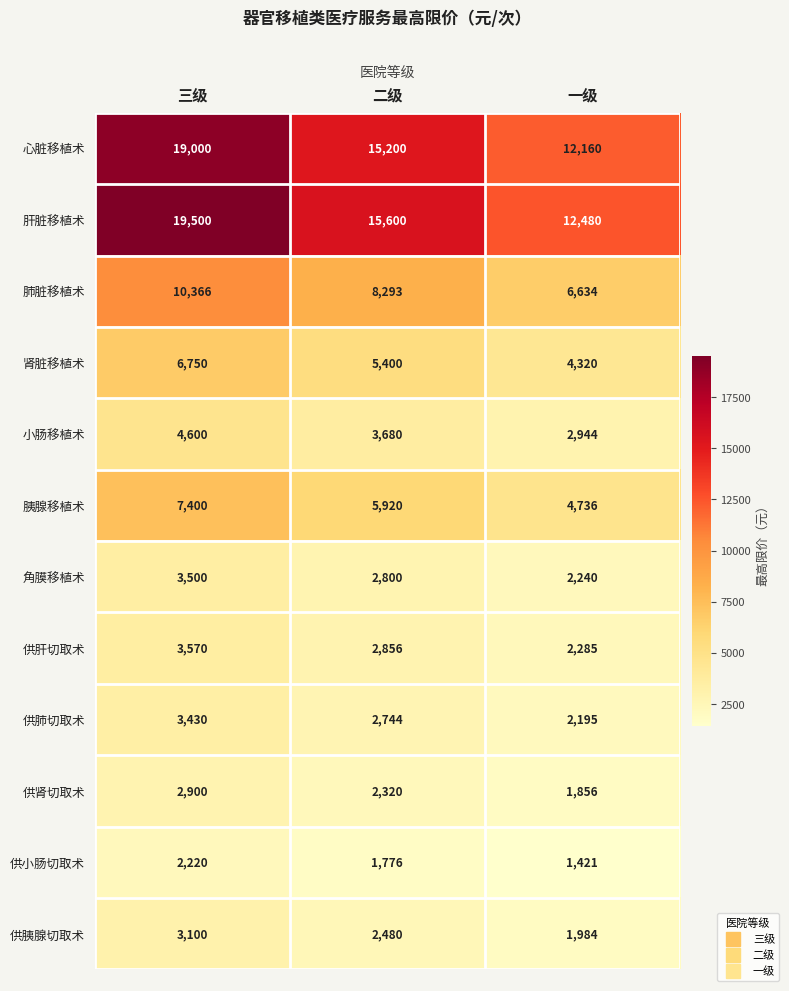

The value of 供肾切取术 at 二级 is 2320. True or false?

True